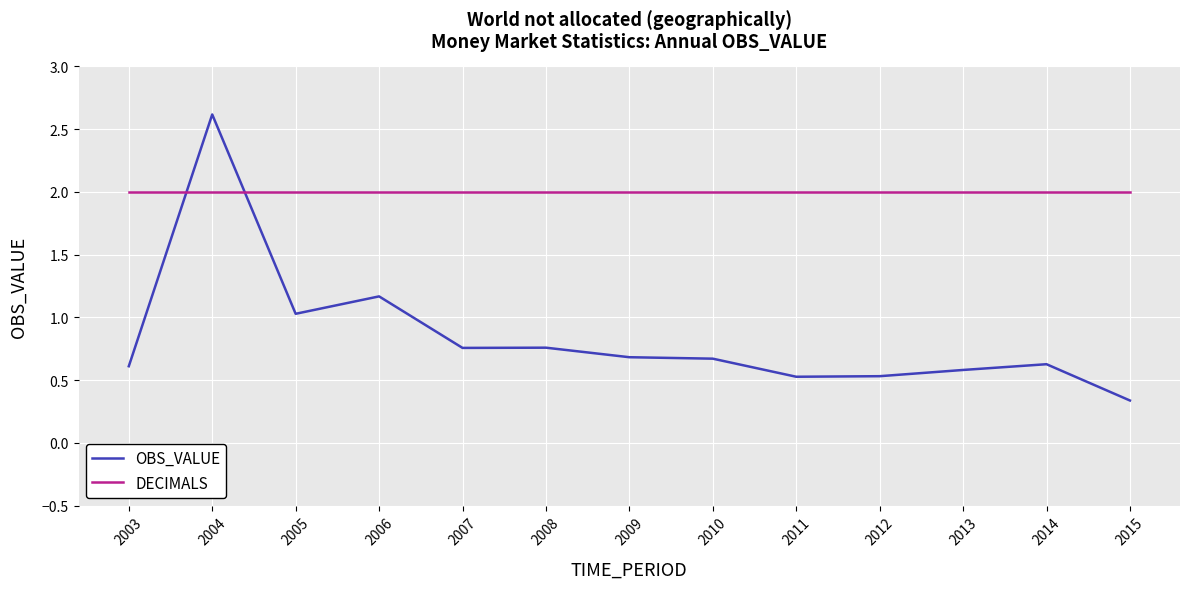

What is the sum of all OBS_VALUE values?

10.9